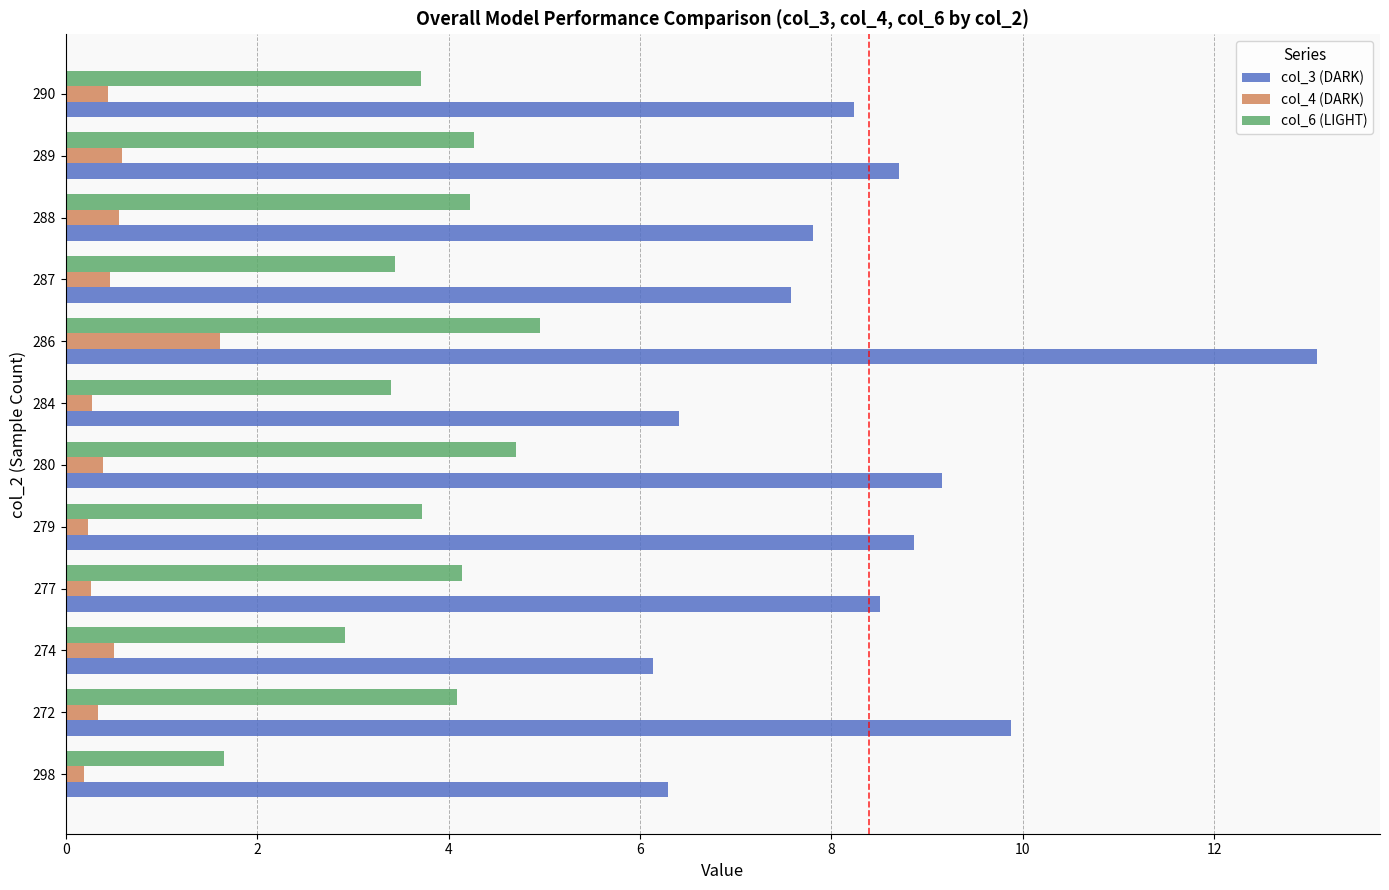

List the series in order of their peak value, highest first.

col_3 (DARK), col_6 (LIGHT), col_4 (DARK)